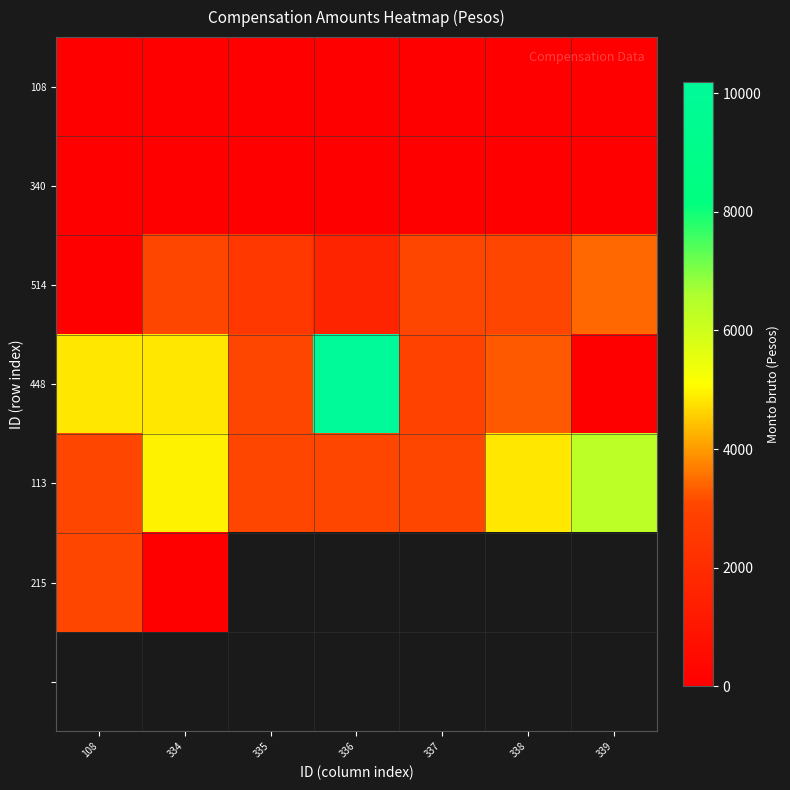

Which has a higher value, 334 or 336?

334